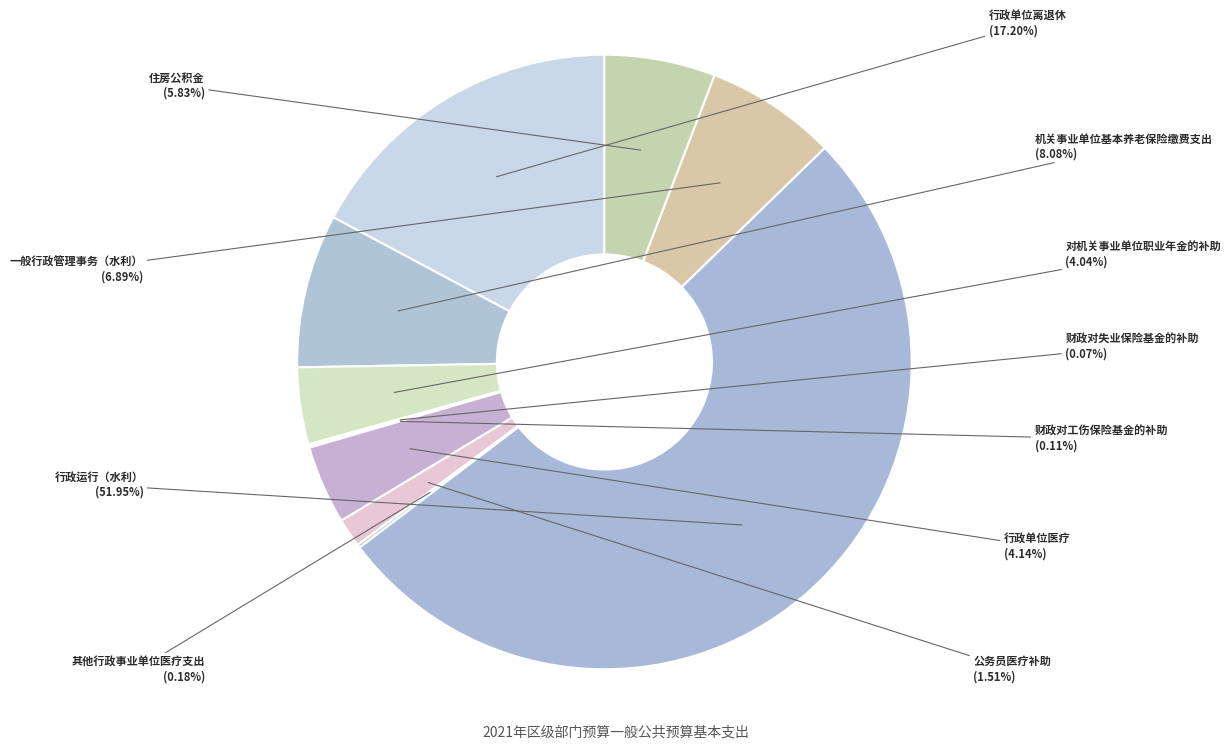

What is the largest slice in the pie chart?

行政运行（水利）